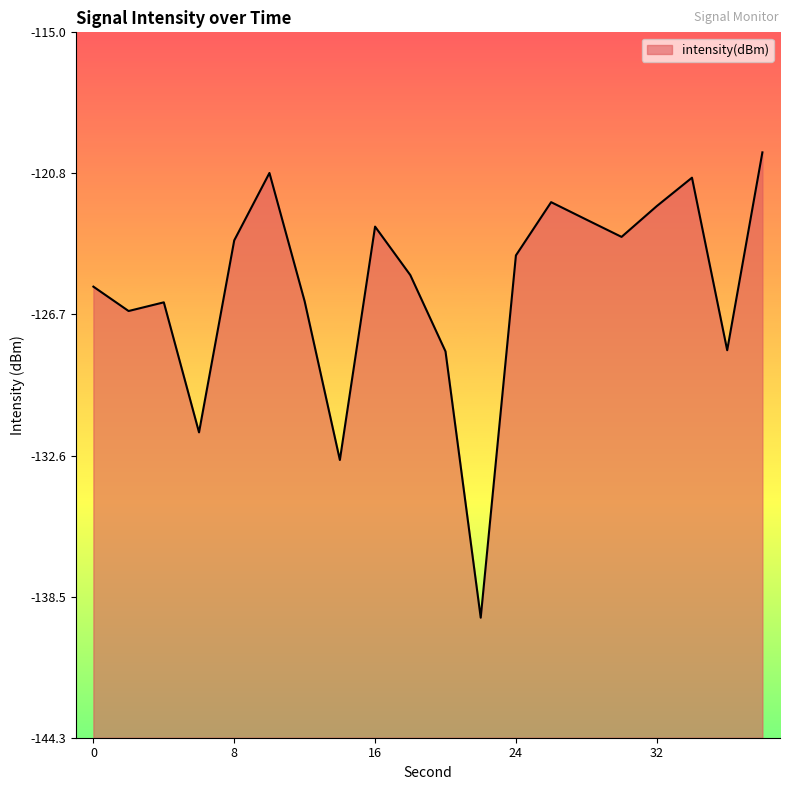

How many points are lower than both their immediate neighbors (excluding endpoints)?

6